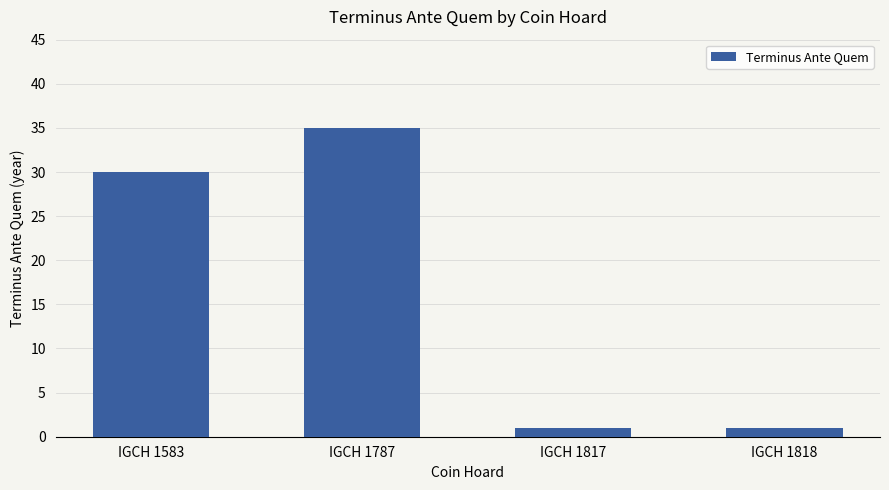

The value at IGCH 1787 is 35. True or false?

True